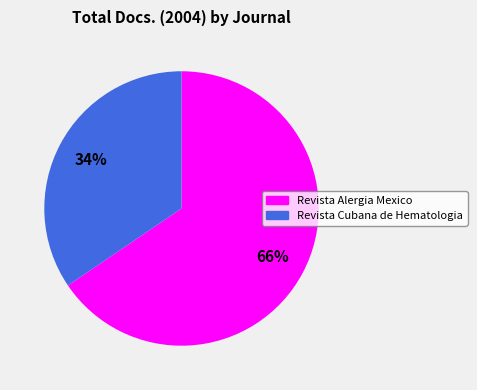

Which slice is the smallest?

Revista Cubana de Hematologia